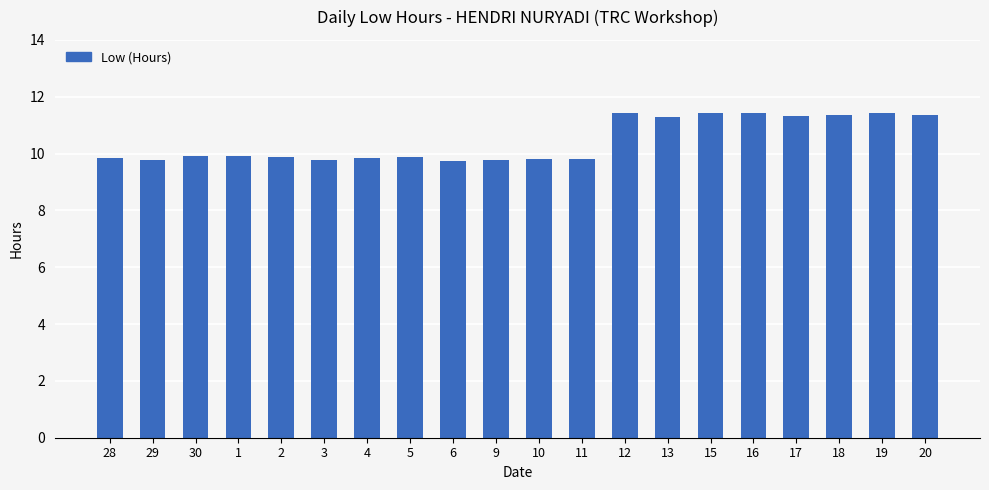

What is the greatest value displayed?

11.4